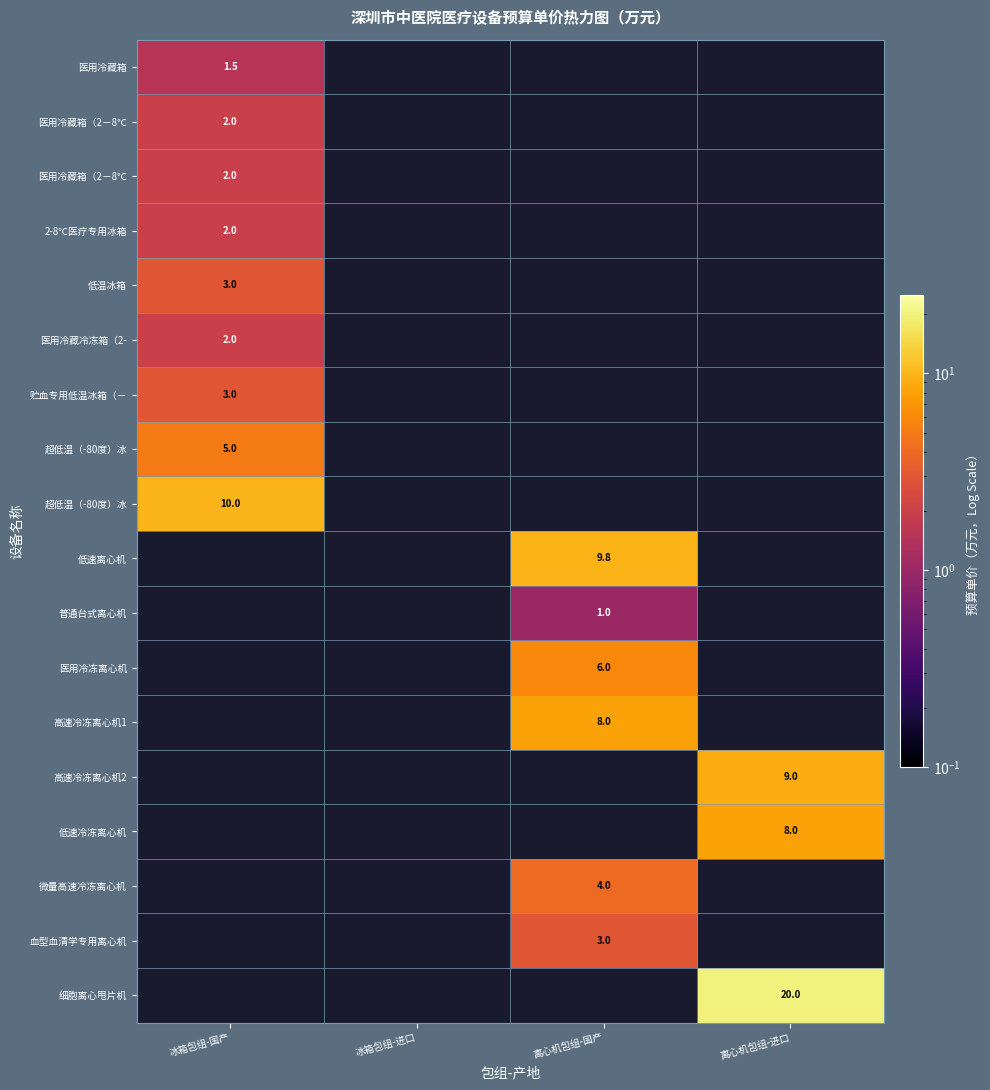

Between 离心机包组-进口 and 冰箱包组-国产, which is larger?

冰箱包组-国产